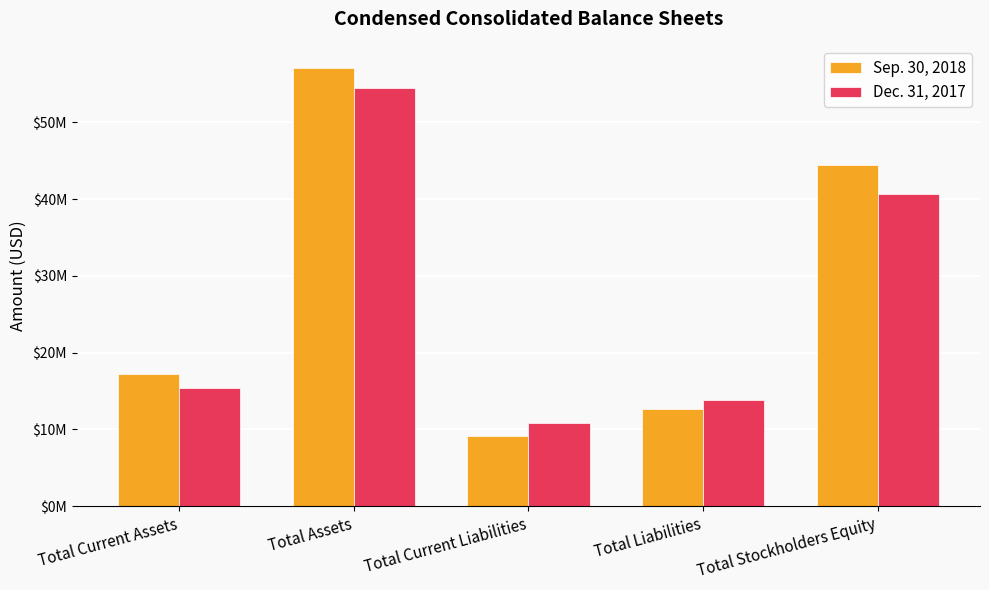

What are all the series names shown in the legend?

Sep. 30, 2018, Dec. 31, 2017